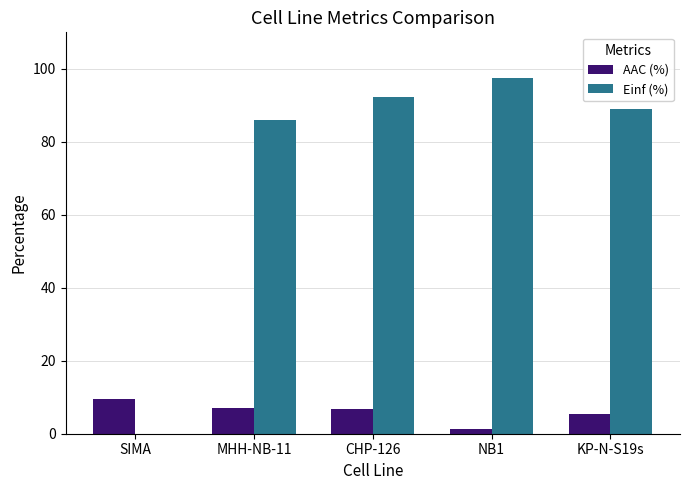

Does the chart contain stacked bars?

No